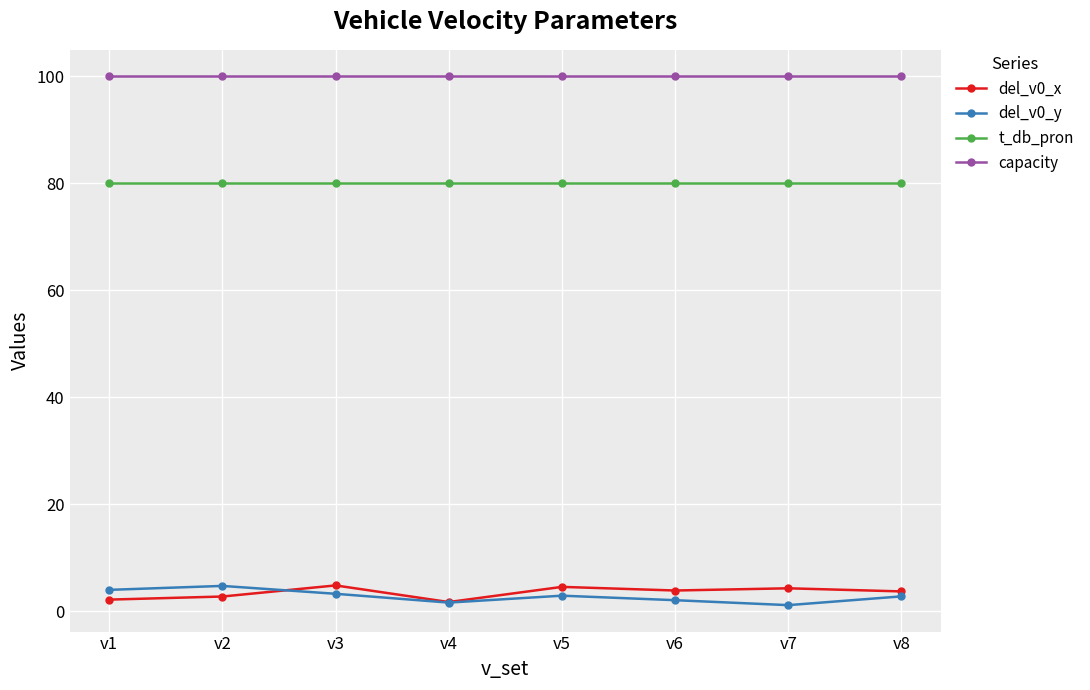

What is the spread (max minus min) of values at v6?

98.0